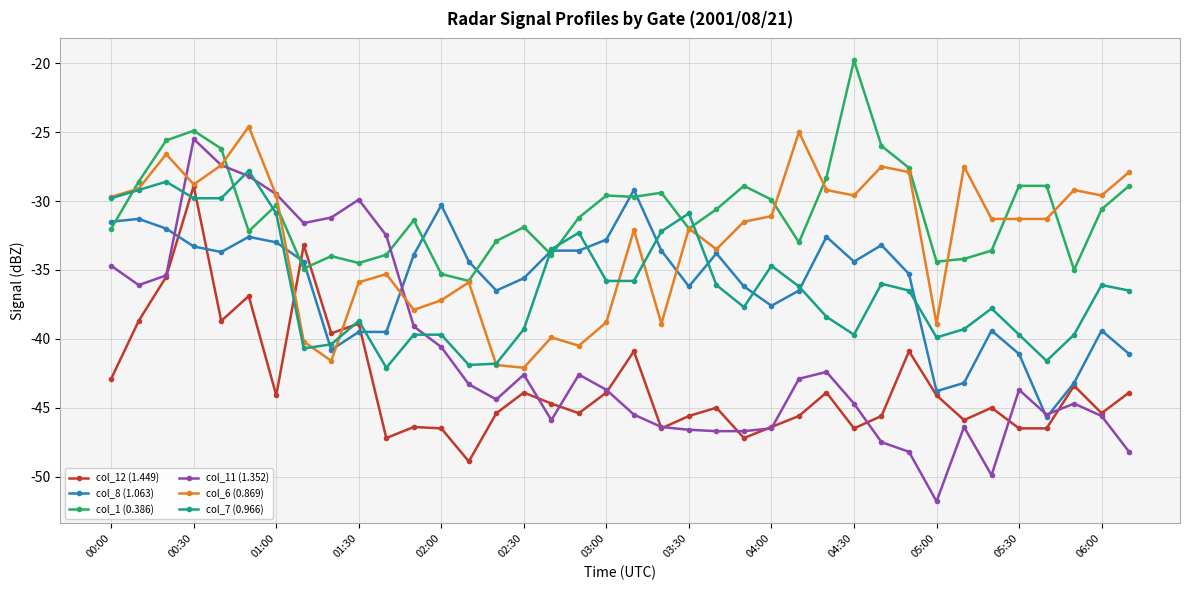

What are all the series names shown in the legend?

col_12 (1.449), col_8 (1.063), col_1 (0.386), col_11 (1.352), col_6 (0.869), col_7 (0.966)